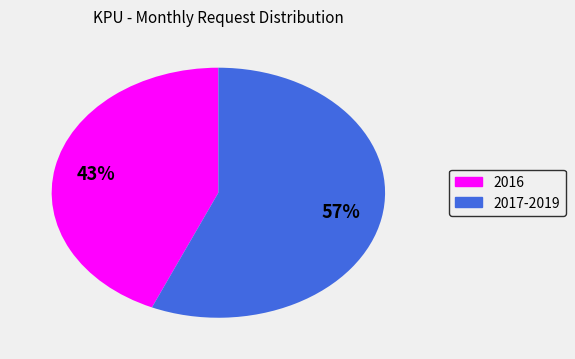

To the nearest percent, what is the average slice percentage?

50%